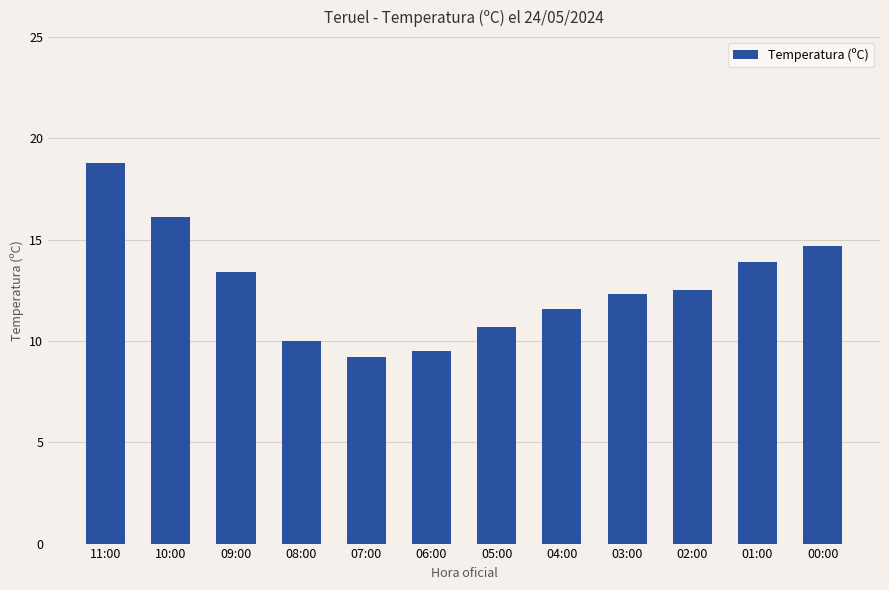

Approximately how many times larger is the value at 10:00 compared to 11:00?

0.9